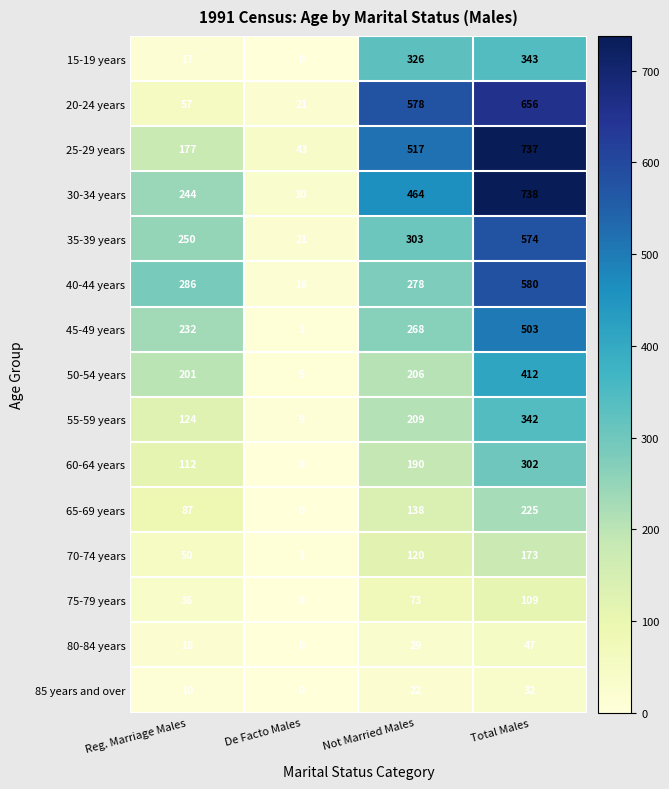

What is the sum of the 40-44 years values at Reg. Marriage Males and Not Married Males?

564